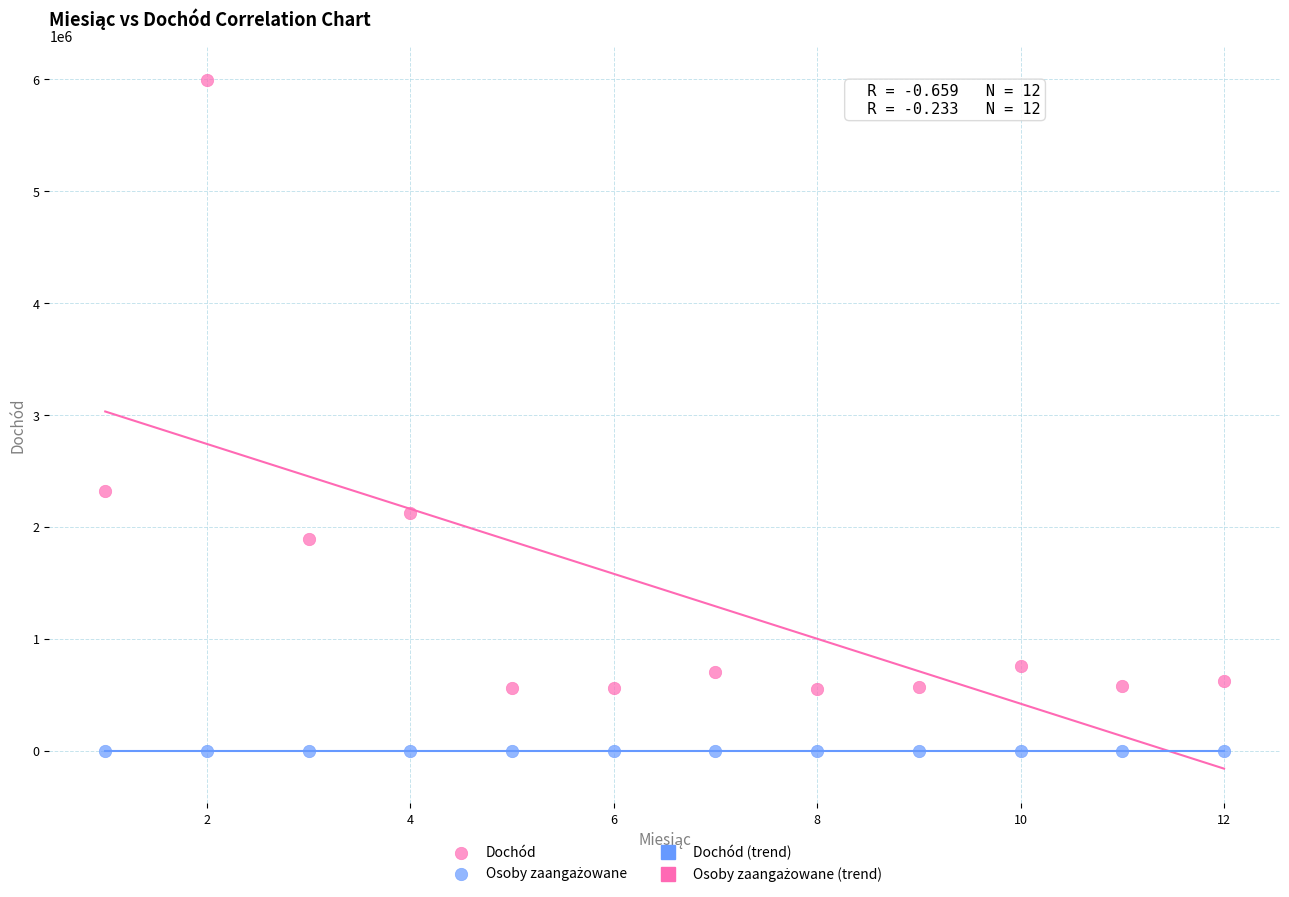

Which series has the widest spread of Y values?

Dochód